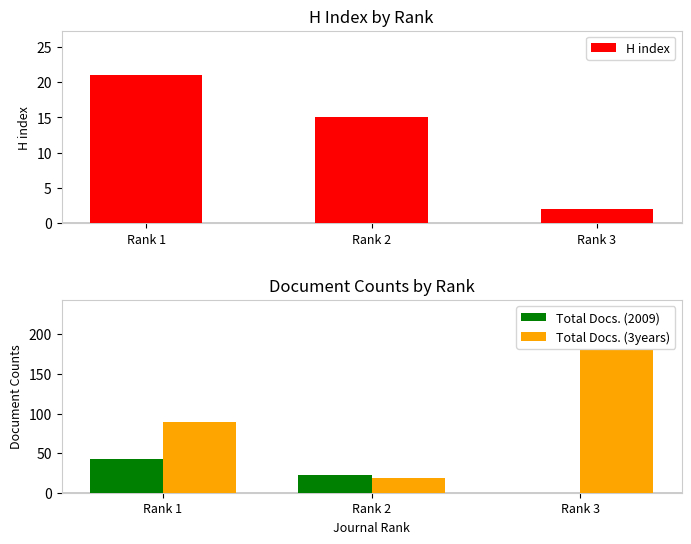

Reading left to right, transcribe all the data shown in this chart.

H index: 21	15	2
Total Docs. (2009): 43	23	0
Total Docs. (3years): 89	18	180